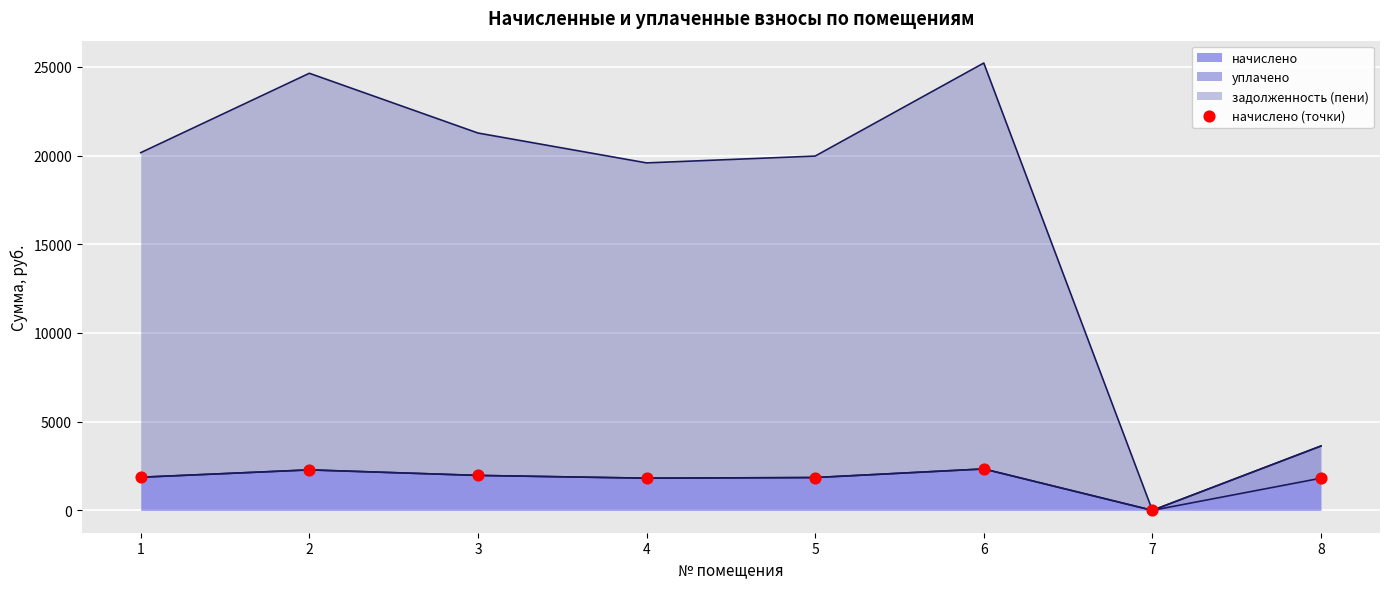

What is the change in value from 2 to 8?

-467.7